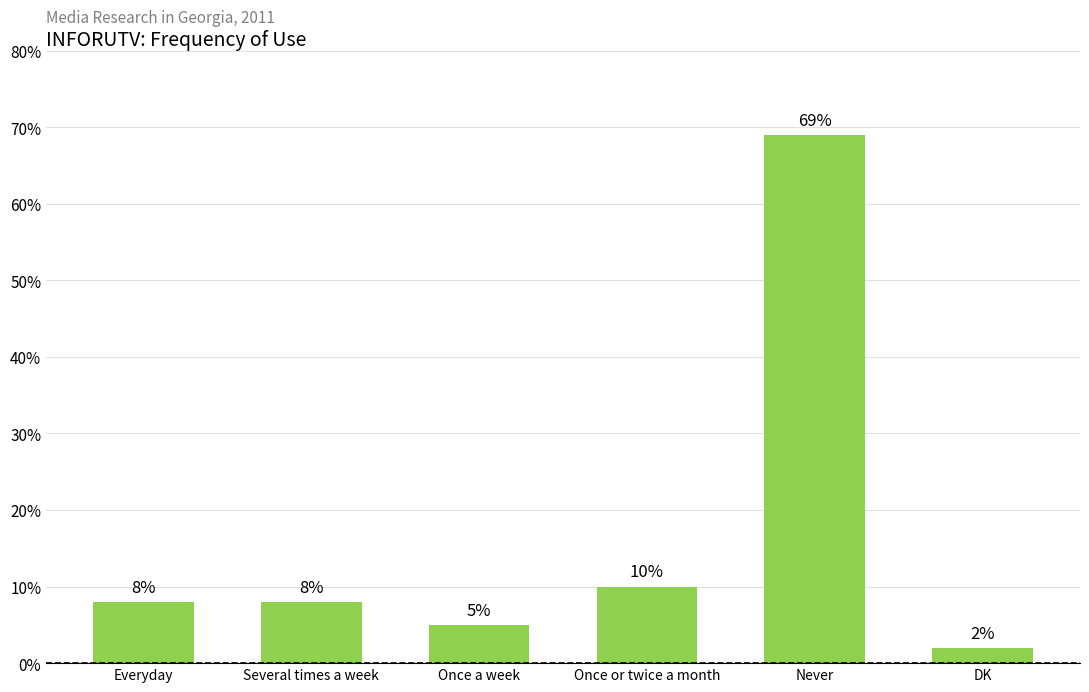

What value does the data have at Everyday?

8